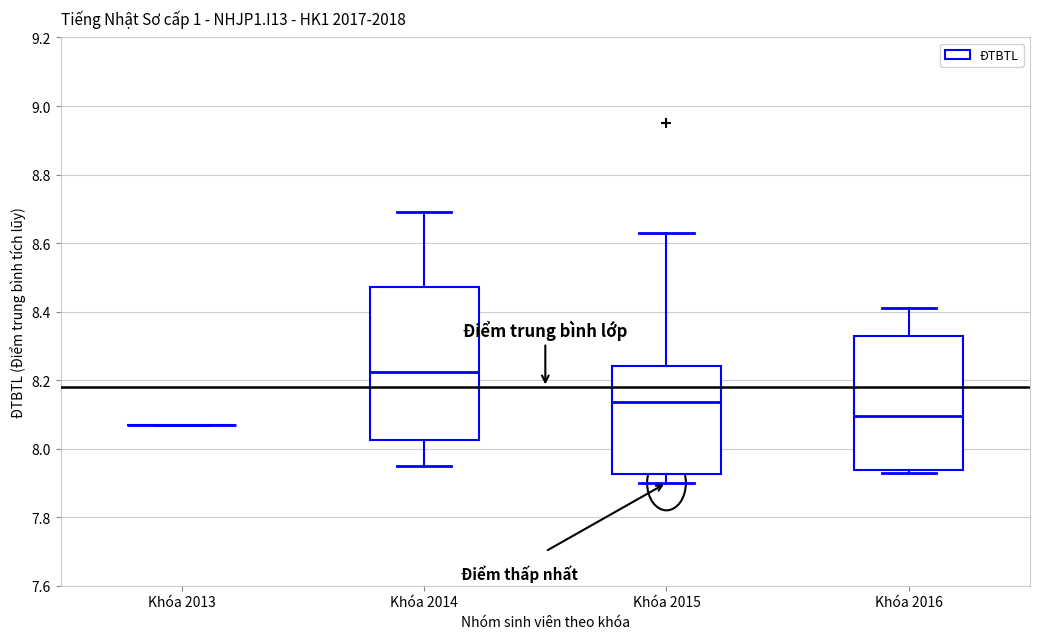

Reading left to right, transcribe this box plot: for each box, give where its median line is, the range the box spans, and where its two whiskers end, as read against the y-axis. The values are not printed on the chart, so give them approximately, as read against the axis.

Khóa 2013: box collapsed to a line at 8.08, whiskers 8.08 to 8.08
Khóa 2014: median 8.22, box 8.02 to 8.48, whiskers 7.96 to 8.70
Khóa 2015: median 8.14, box 7.92 to 8.24, whiskers 7.90 to 8.64
Khóa 2016: median 8.10, box 7.94 to 8.32, whiskers 7.94 (just below the box's lower edge) to 8.42